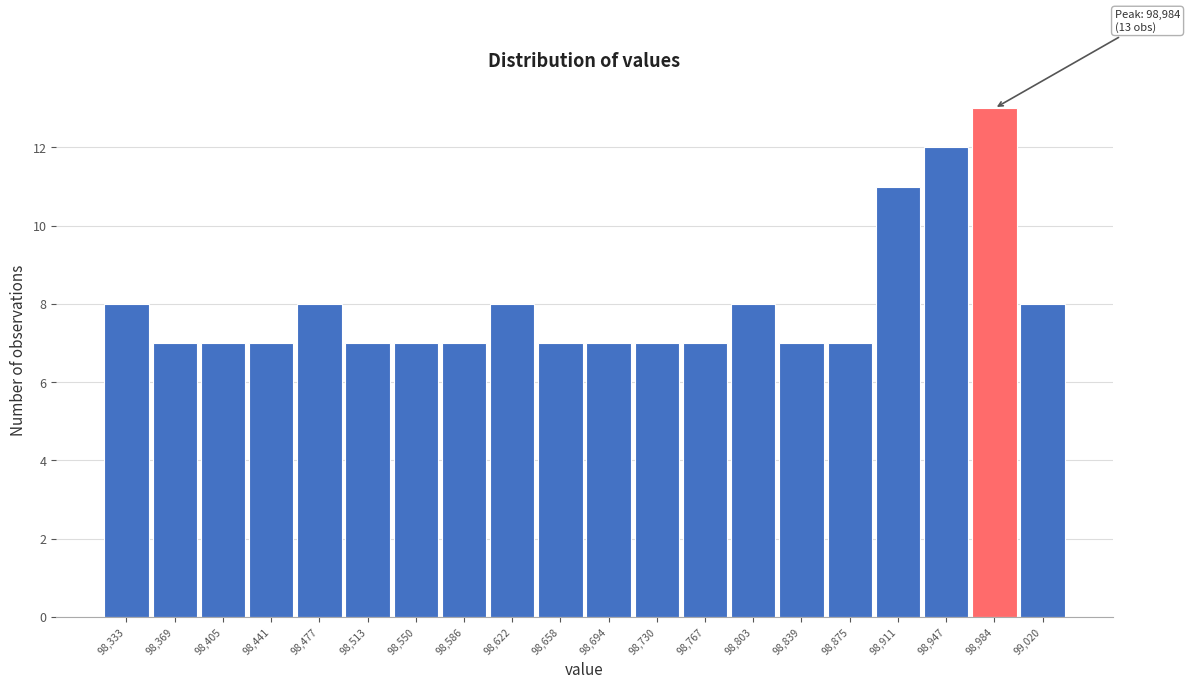

Over which range of the x-axis is the bar tallest?

98965 to 99000